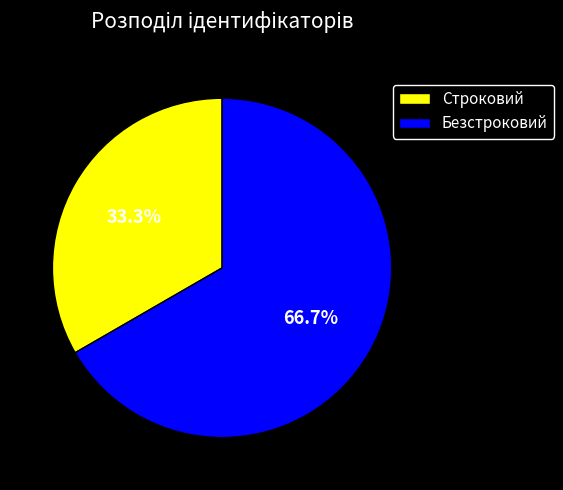

True or false: Строковий accounts for 25% of the total.

False